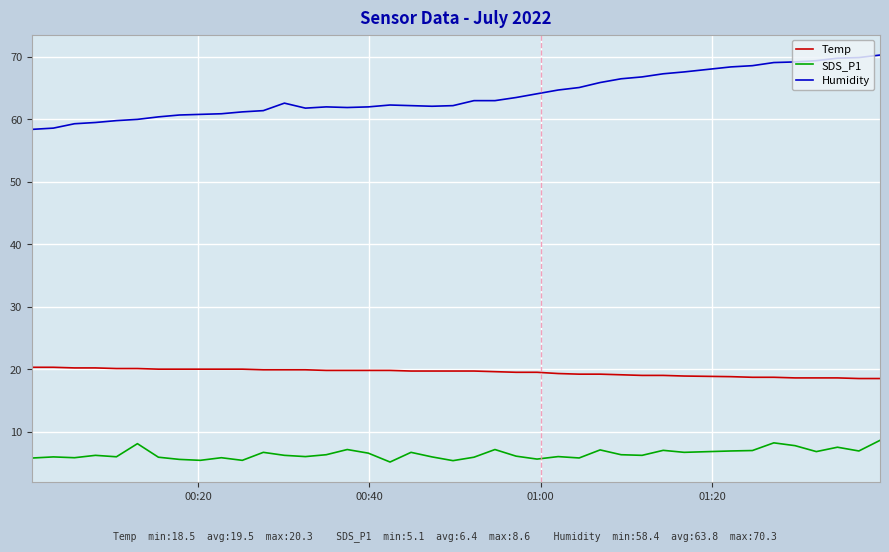

Count the number of categories in the chart.

40